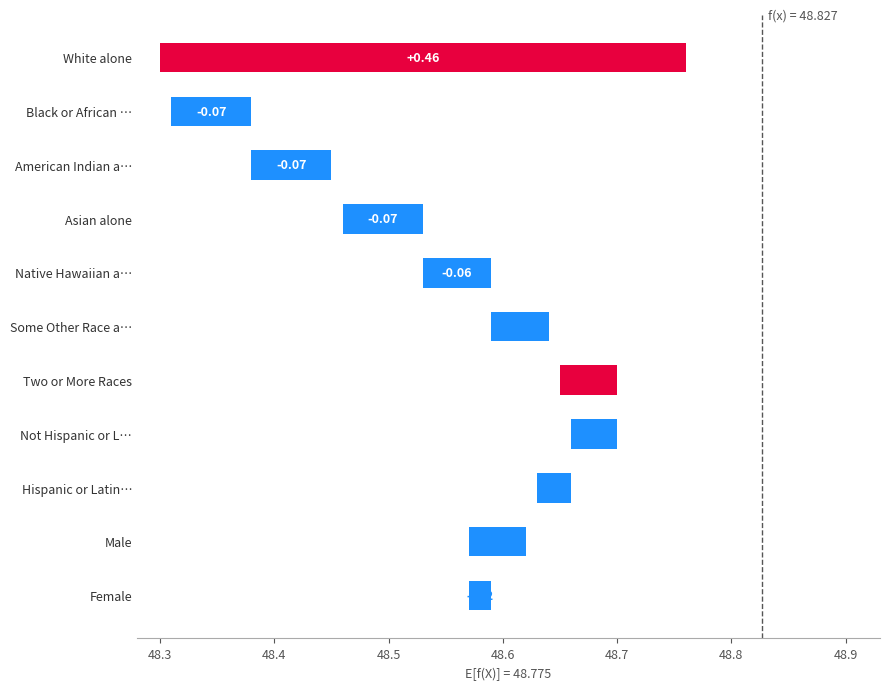

What is the change in value from American Indian and Alaska Native to Two or More Races?

+0.1